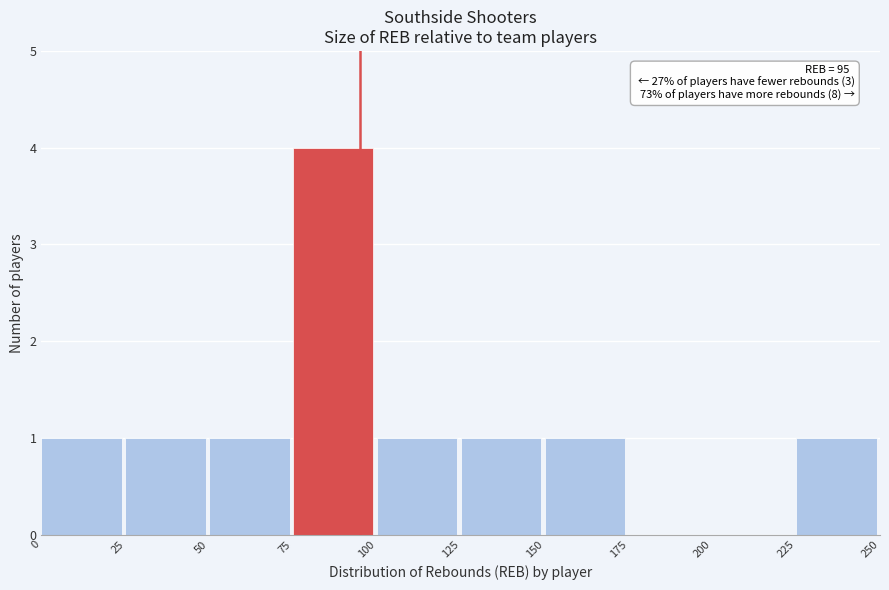

Over which range of the x-axis is the bar tallest?

75 to 100